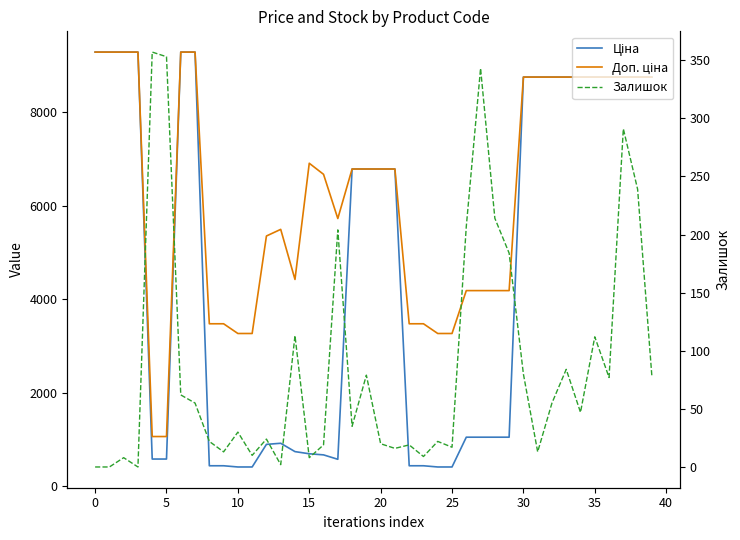

True or false: Залишок and Ціна cross at least once.

False